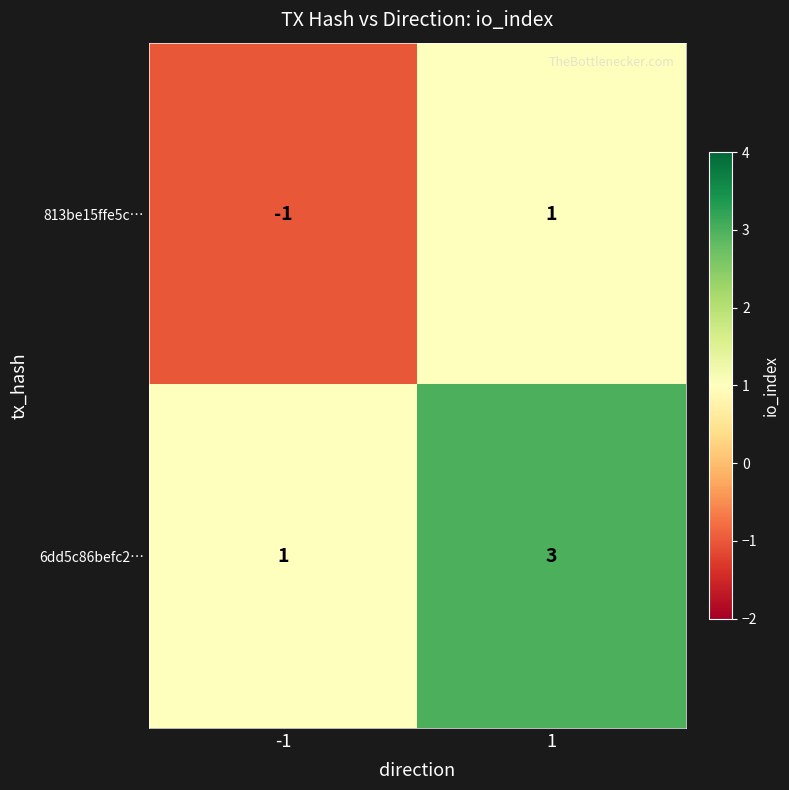

At which category is the sum across all series the highest?

1